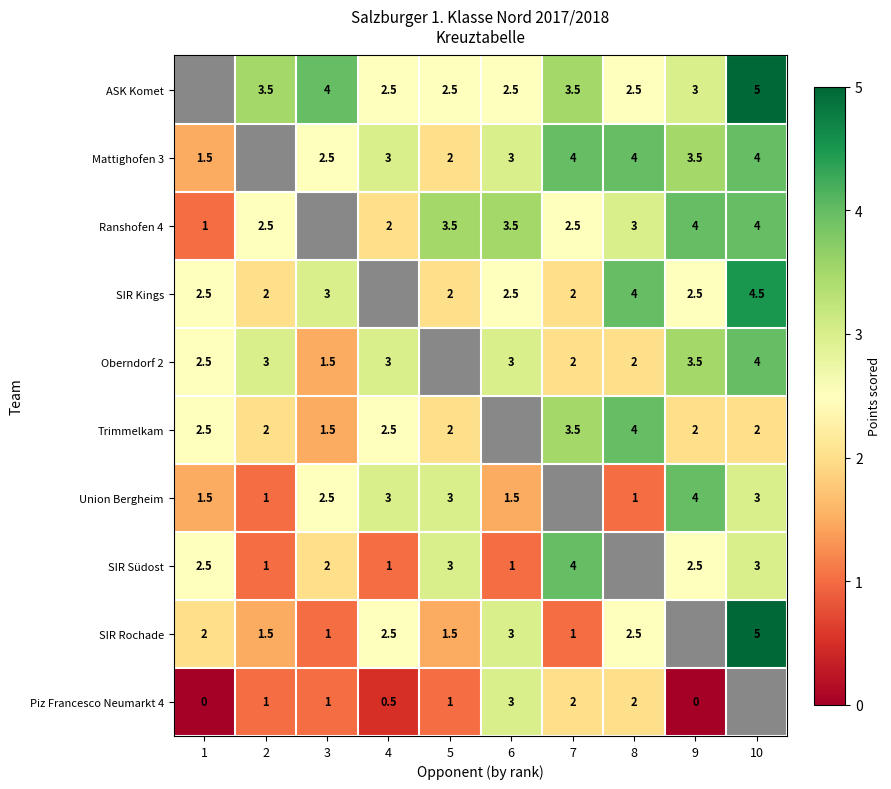

What is the sum of the Ranshofen 4 values at 7 and 5?

6.0